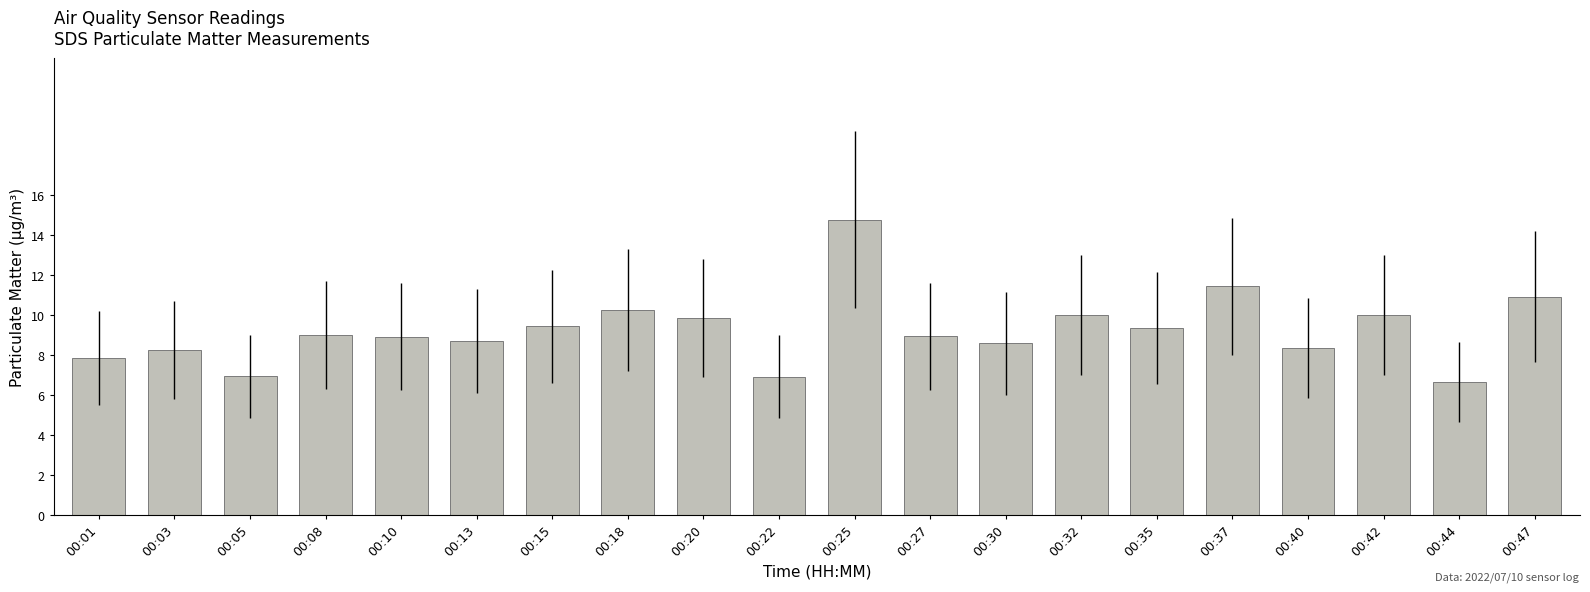

Approximately how many times larger is the value at 00:13 compared to 00:37?

0.8